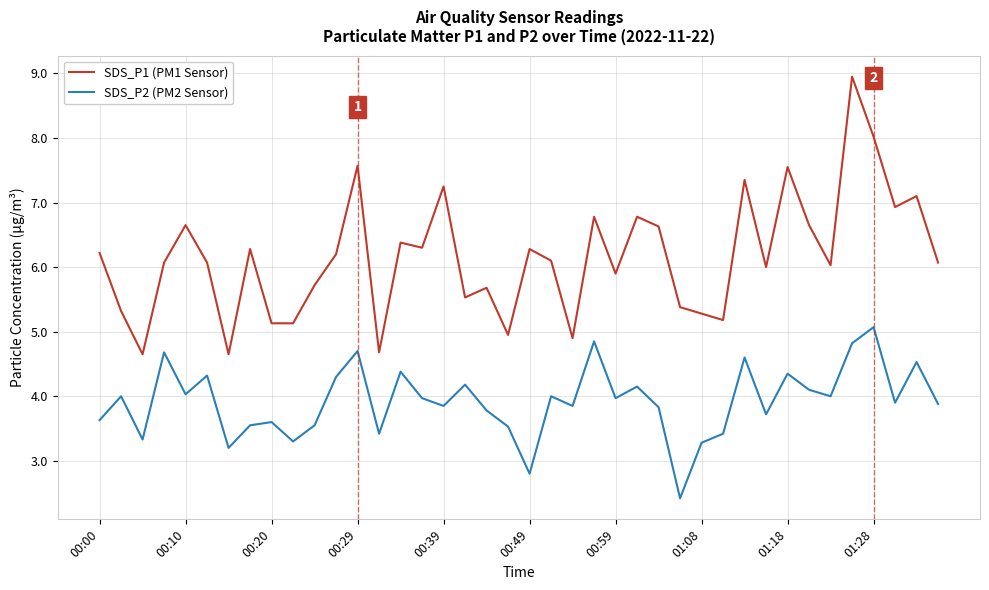

Rank the series by their average value, from highest to lowest.

SDS_P1 (PM1 Sensor), SDS_P2 (PM2 Sensor)